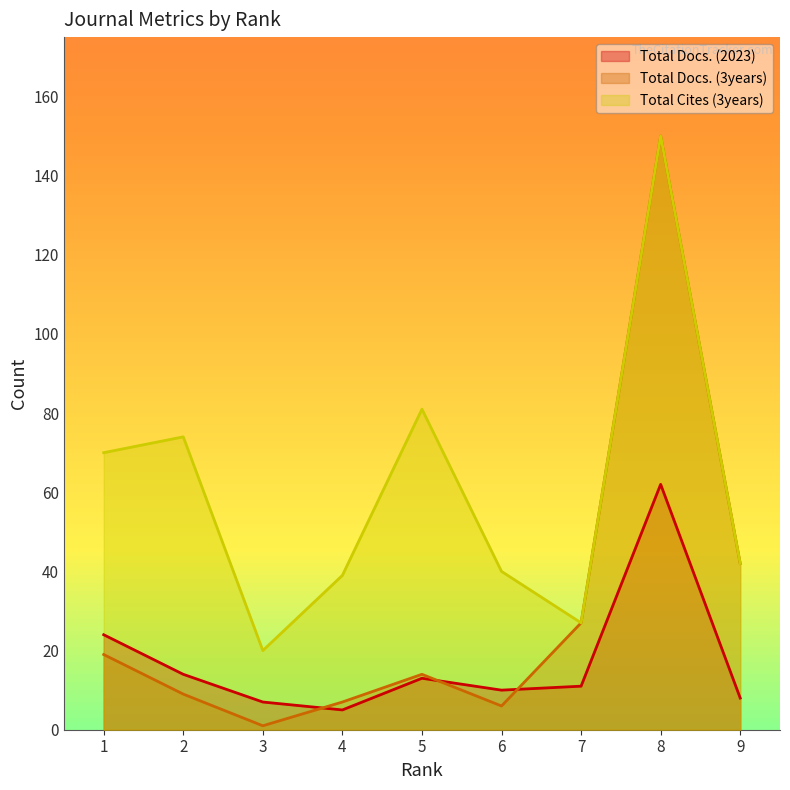

What is the value of the Total Docs. (3years) point at the 8th from the left?

150